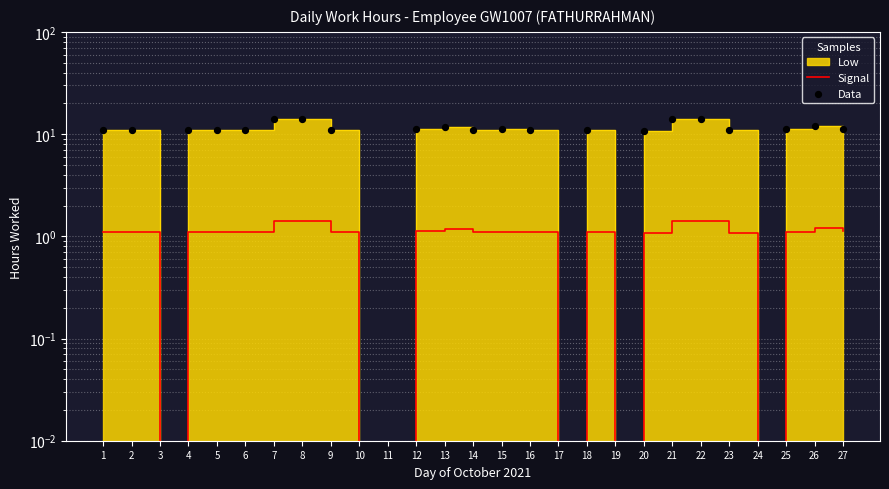

At how many categories does at least one series exceed 7?

21